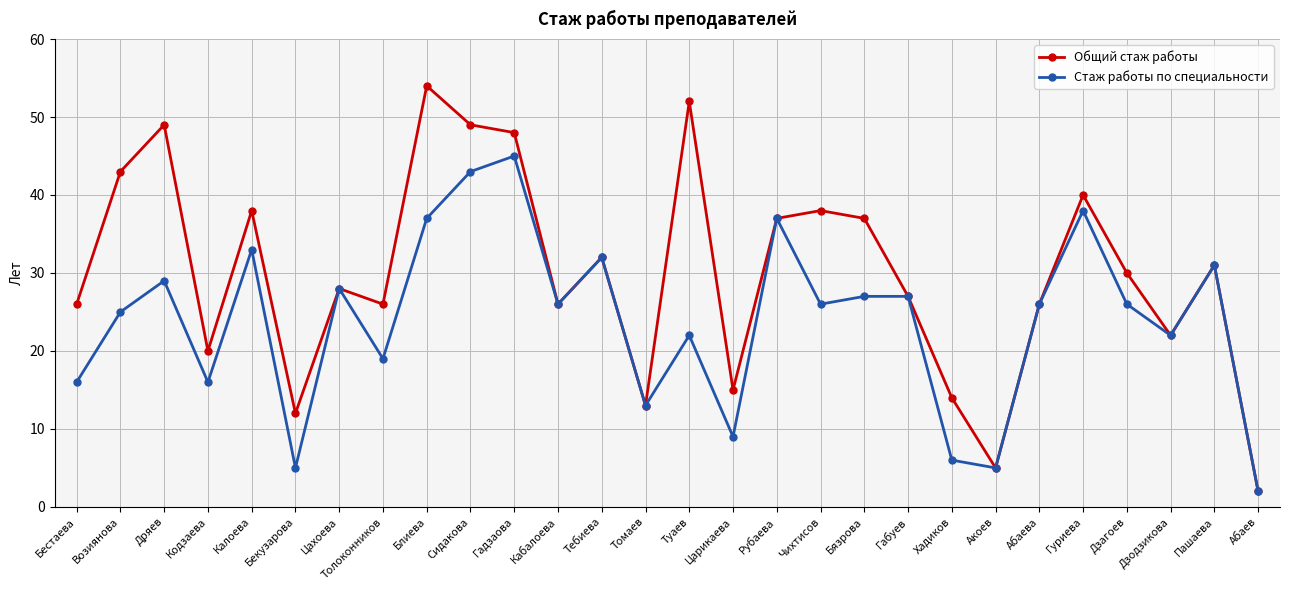

Which series has the widest spread of values?

Общий стаж работы